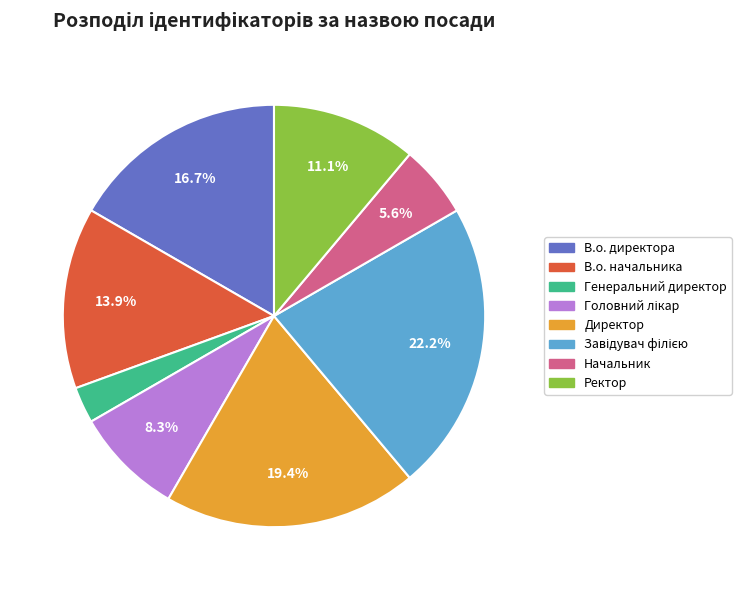

Is the sum of Генеральний директор and В.о. начальника greater than half?

No